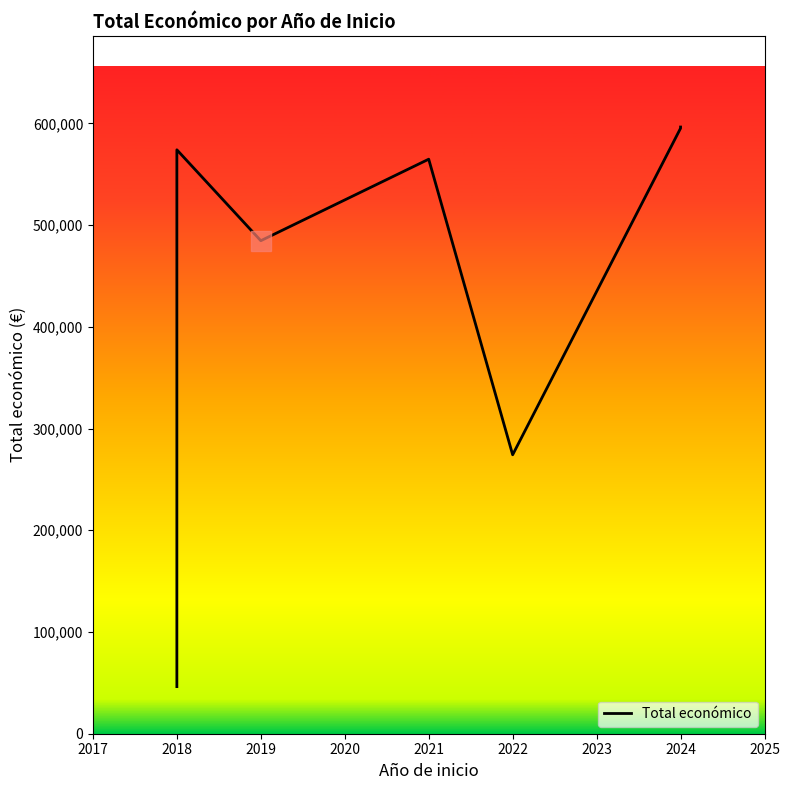

True or false: the data has more than 2 interior local peaks.

False